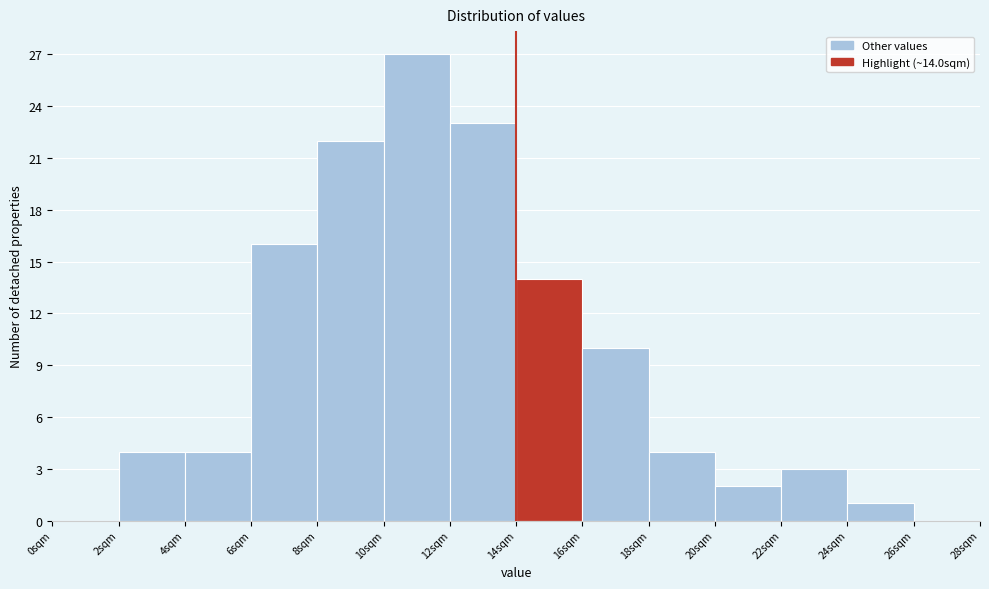

Over which range of the x-axis is the bar tallest?

10 to 12